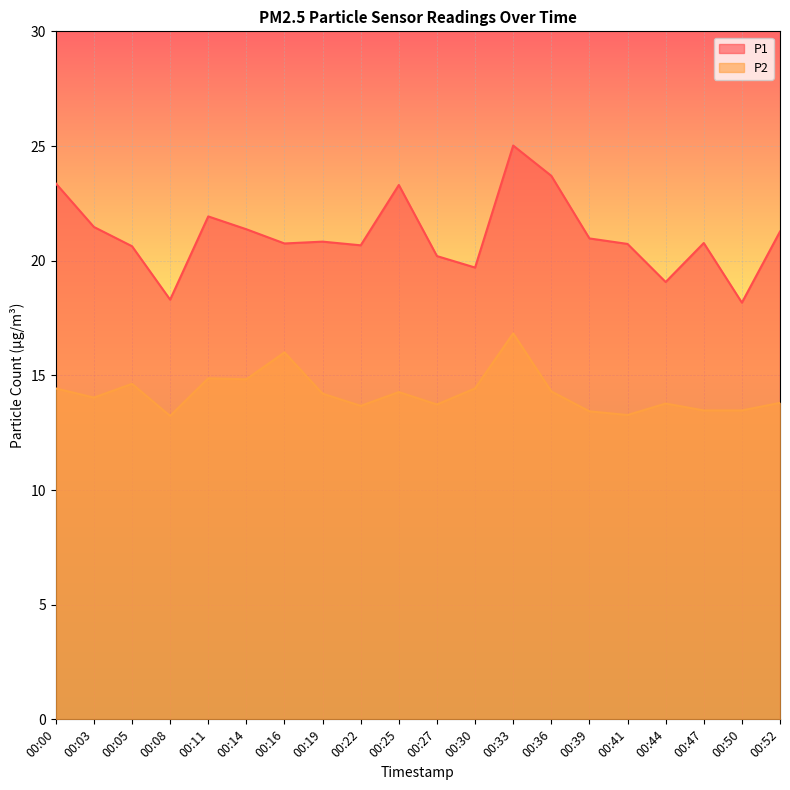

What is the difference between the P1 values at 00:39 and 00:36?

2.7